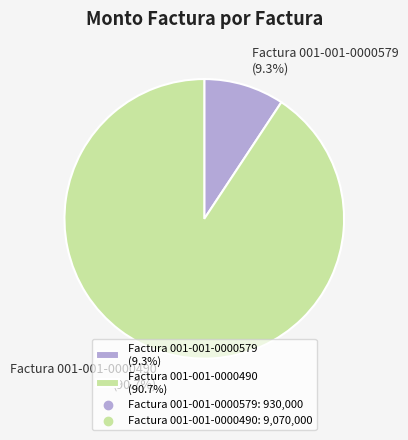

Count the number of slices in the pie.

2